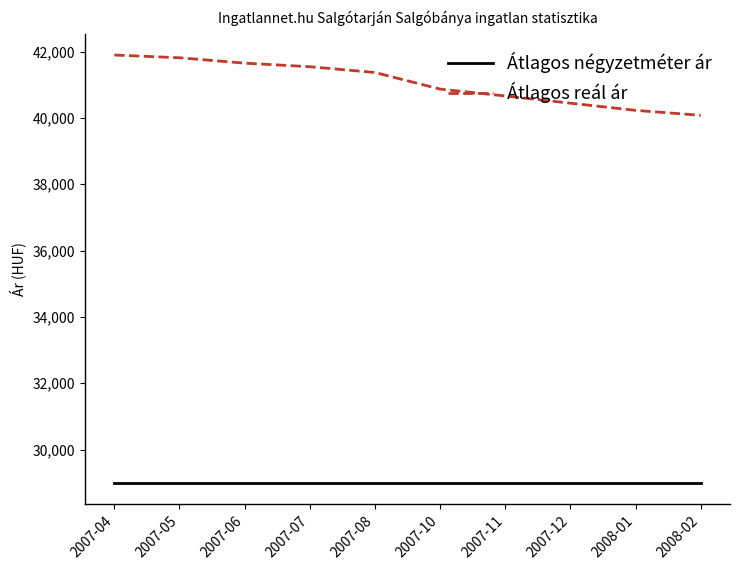

What is the difference between the highest and lowest values at 2007-10?

11868